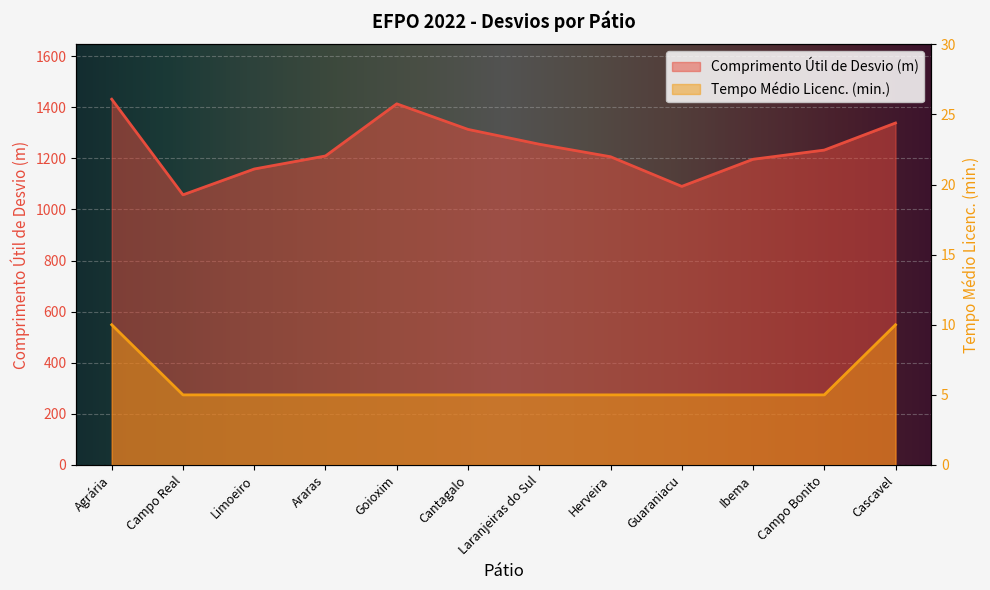

What are all the series names shown in the legend?

Comprimento Útil de Desvio (m), Tempo Médio Licenc. (min.)